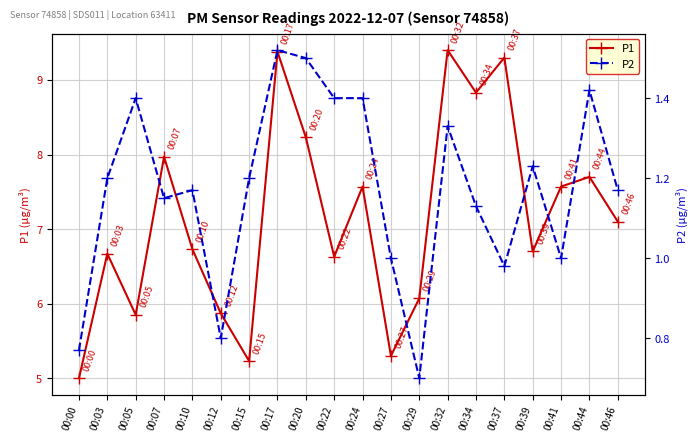

Reading left to right, list all the values displayed in this chart.

P1: 5.0	6.7	5.8	8.0	6.7	5.9	5.2	9.4	8.2	6.6	7.6	5.3	6.1	9.4	8.8	9.3	6.7	7.6	7.7	7.1
P2: 0.8	1.2	1.4	1.1	1.2	0.8	1.2	1.5	1.5	1.4	1.4	1.0	0.7	1.3	1.1	1.0	1.2	1.0	1.4	1.2